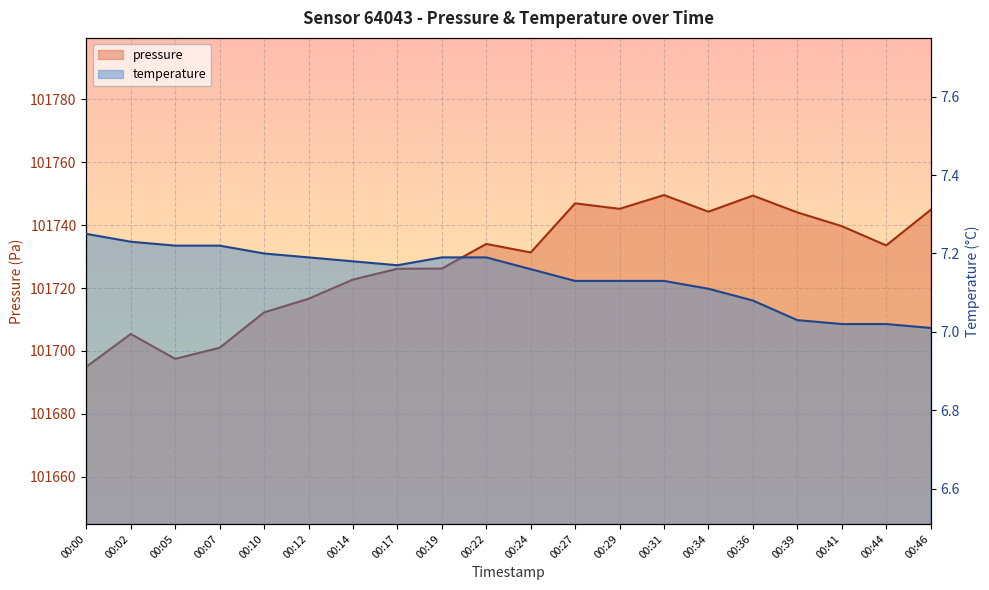

How many interior local valleys does the pressure series have?

5